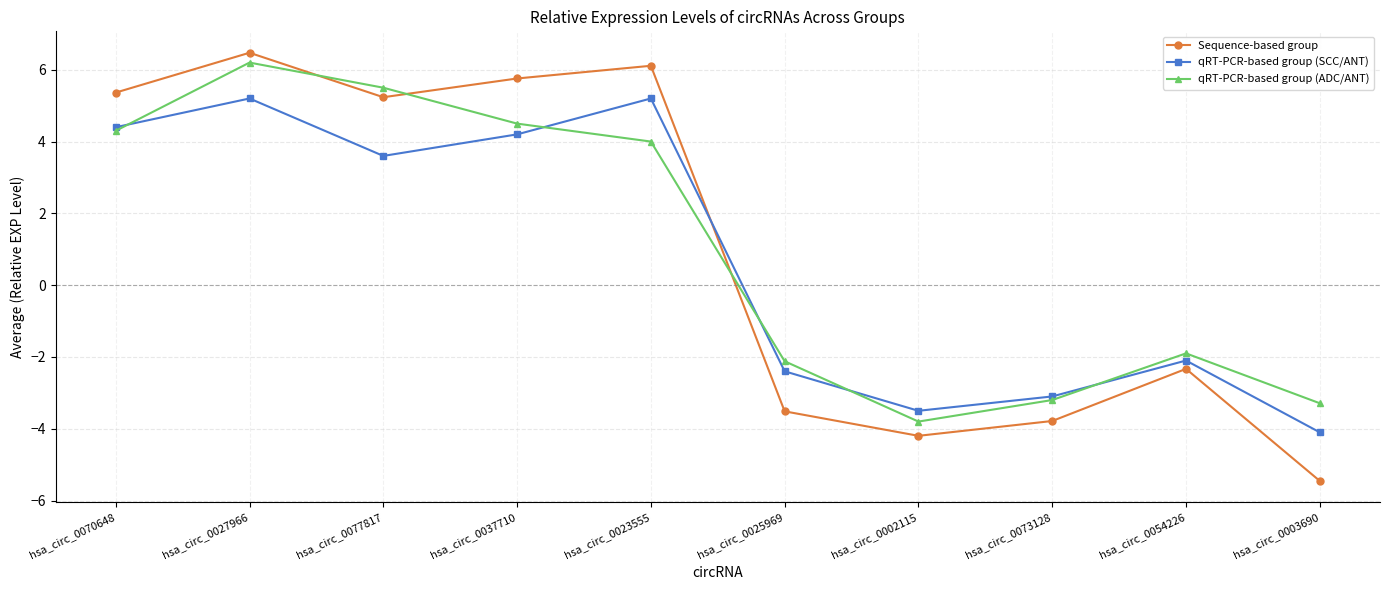

What is the average value of the Sequence-based group series?

1.0